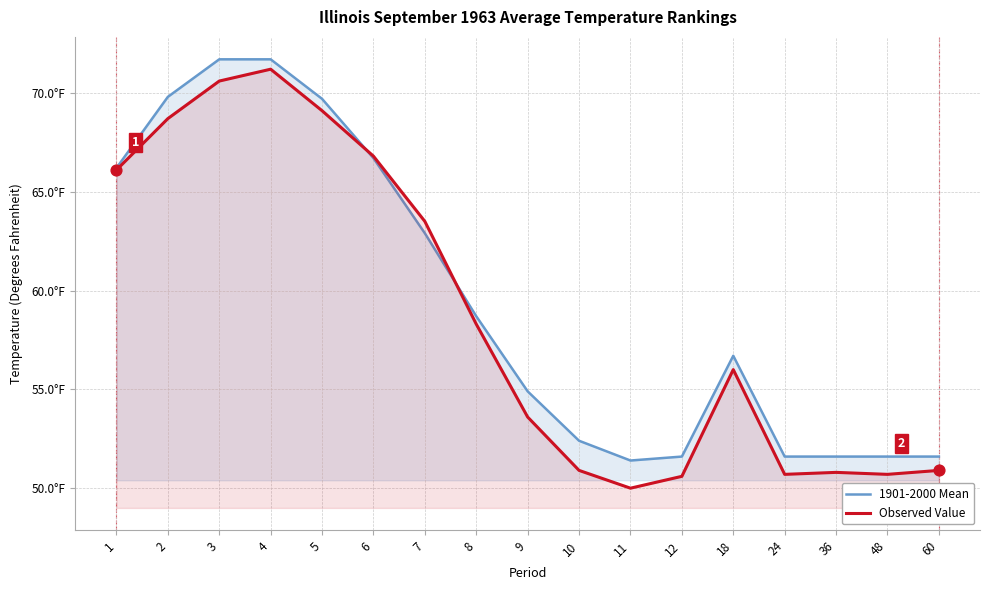

At which category is the sum across all series the highest?

4